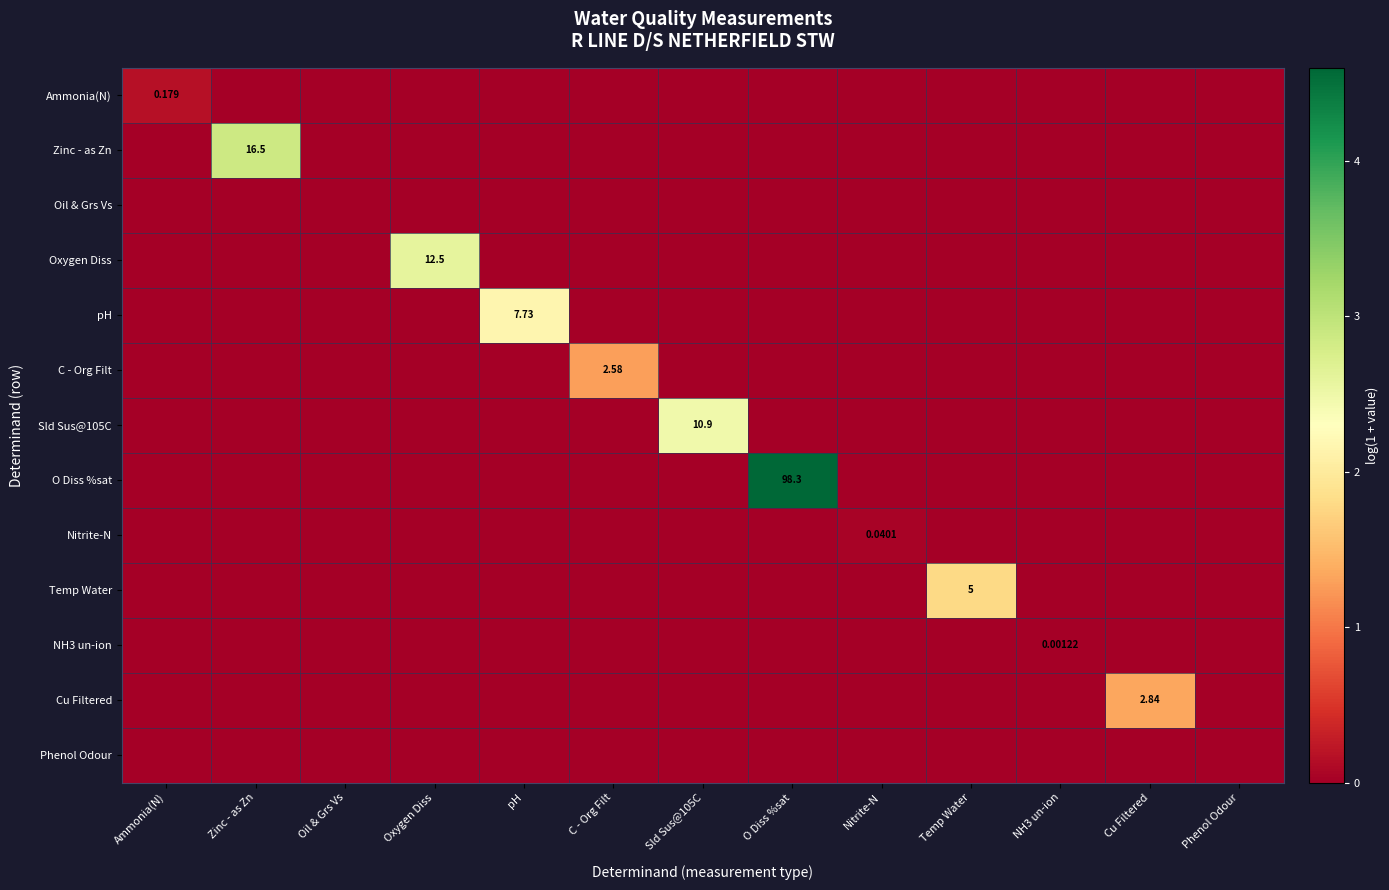

How many values in the Oxygen Diss series exceed 0?

1